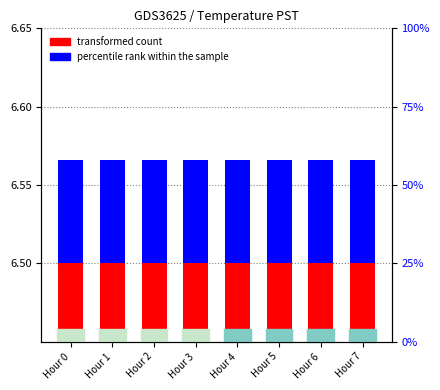

At how many categories does at least one series exceed 3?

8